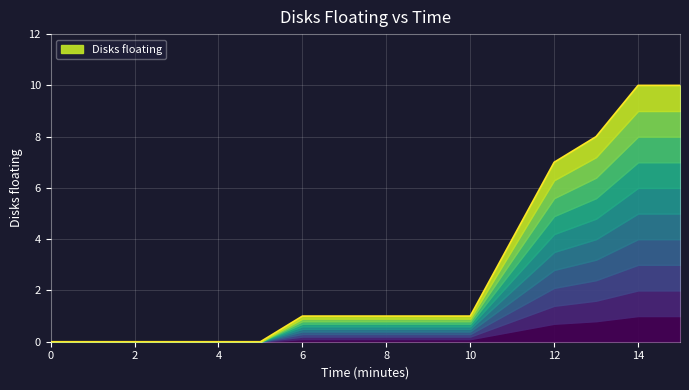

What is the value of the 16th point from the left?

10